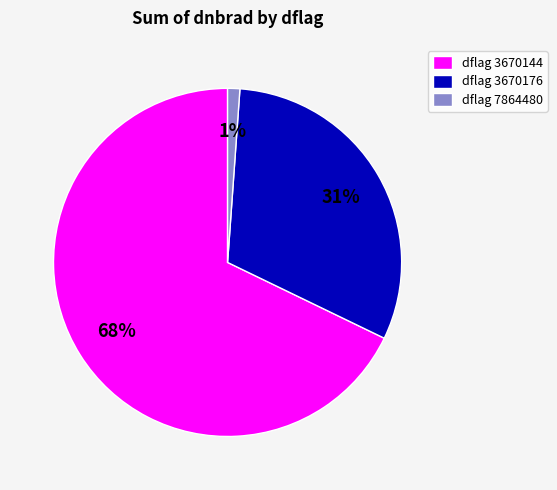

Do dflag 3670176 and dflag 7864480 together represent more than half of the pie?

No